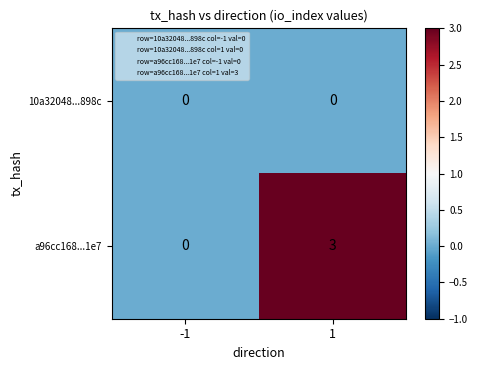

Count the number of data series in this chart.

2